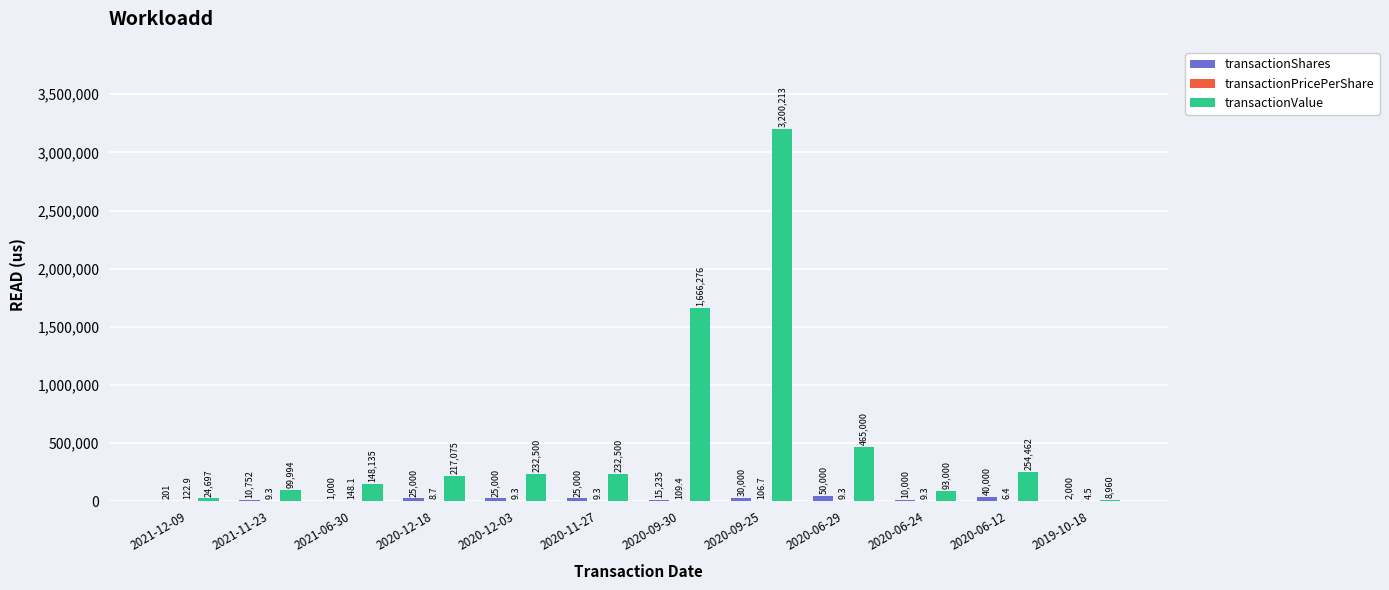

At which category is the sum across all series the highest?

2020-09-25